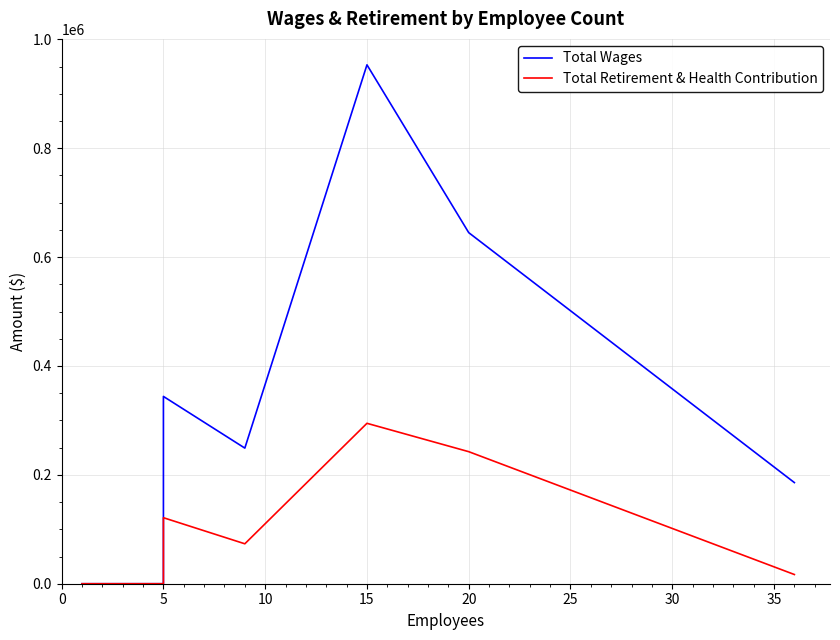

List the series in order of their overall mean, highest first.

Total Wages, Total Retirement & Health Contribution